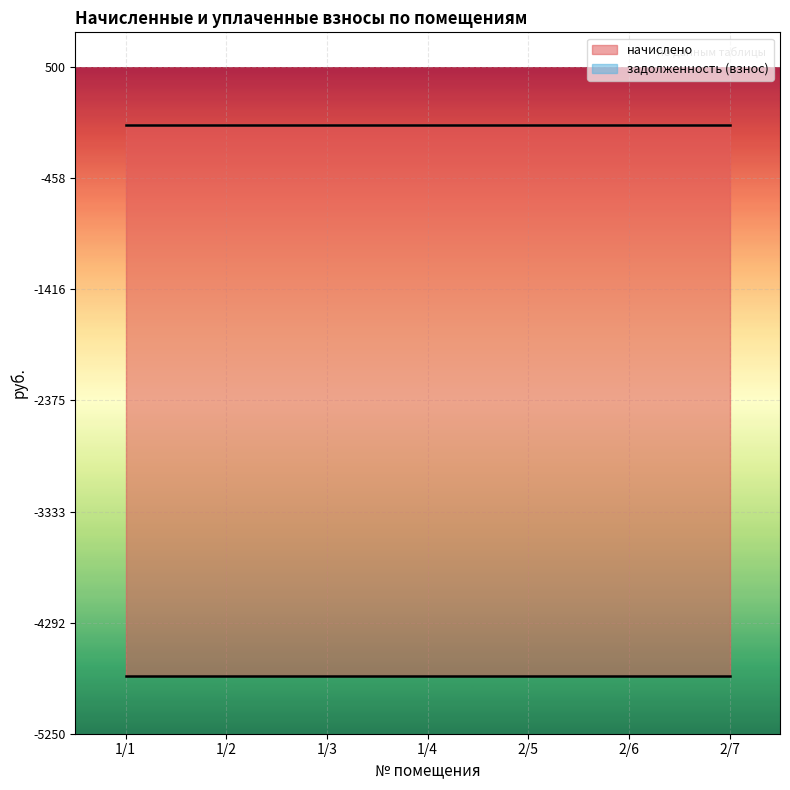

Which label corresponds to the smallest value in the chart?

1/1